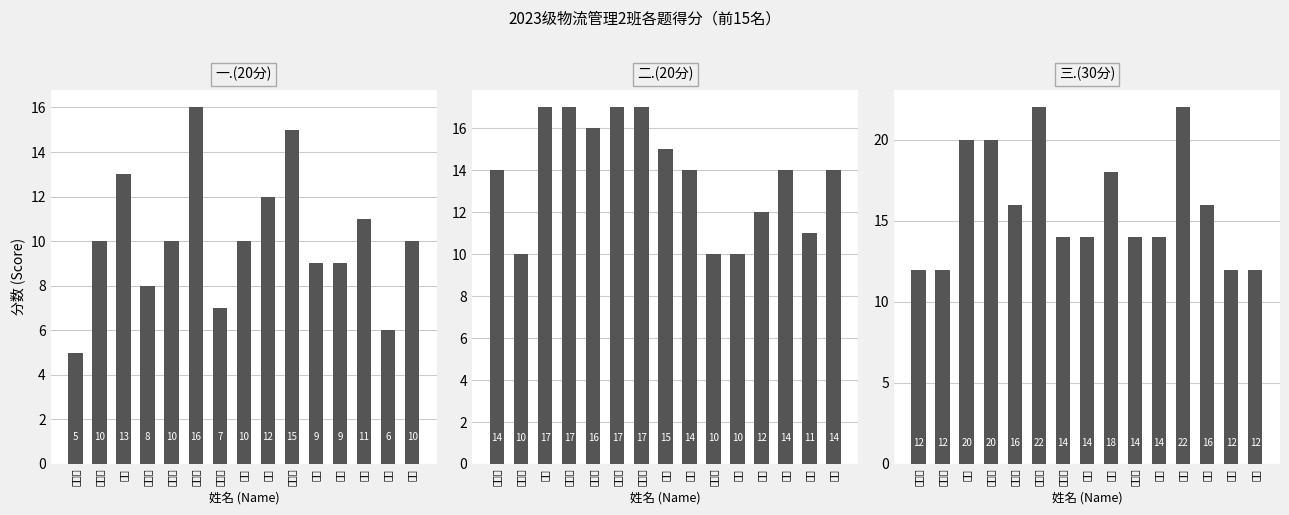

What is the total value across all series at 王书鑫?

31